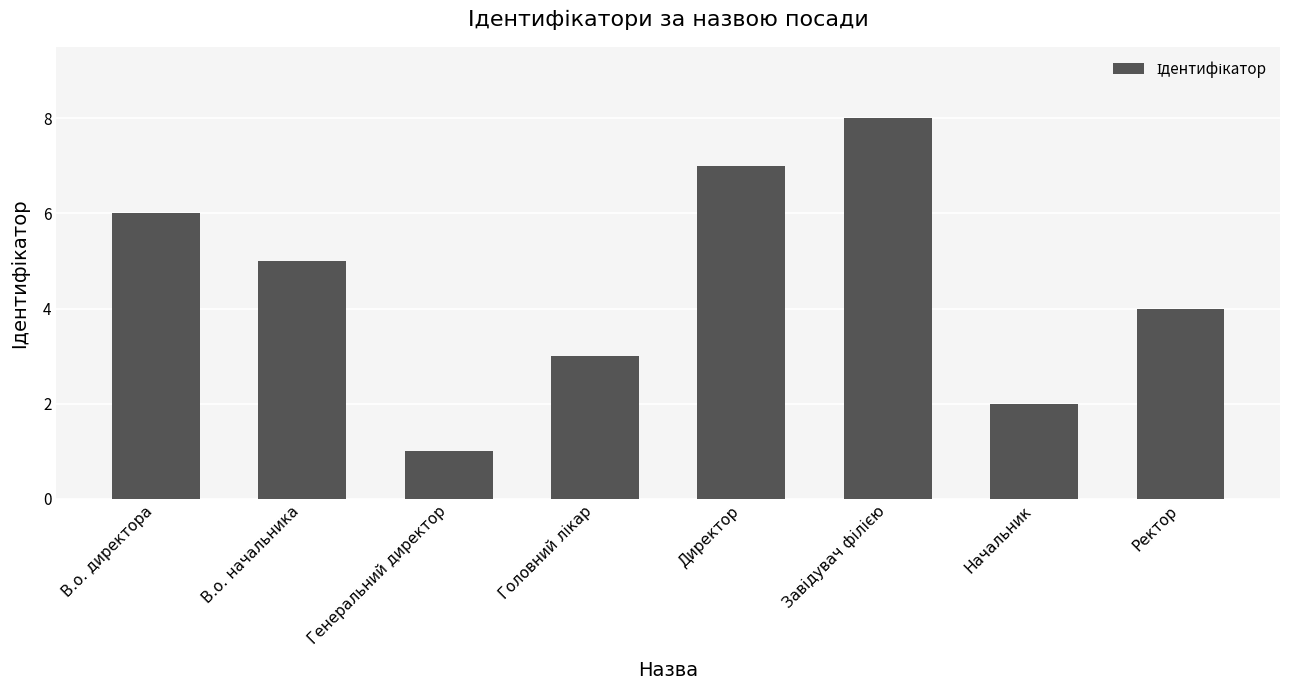

What value does the data have at Ректор?

4